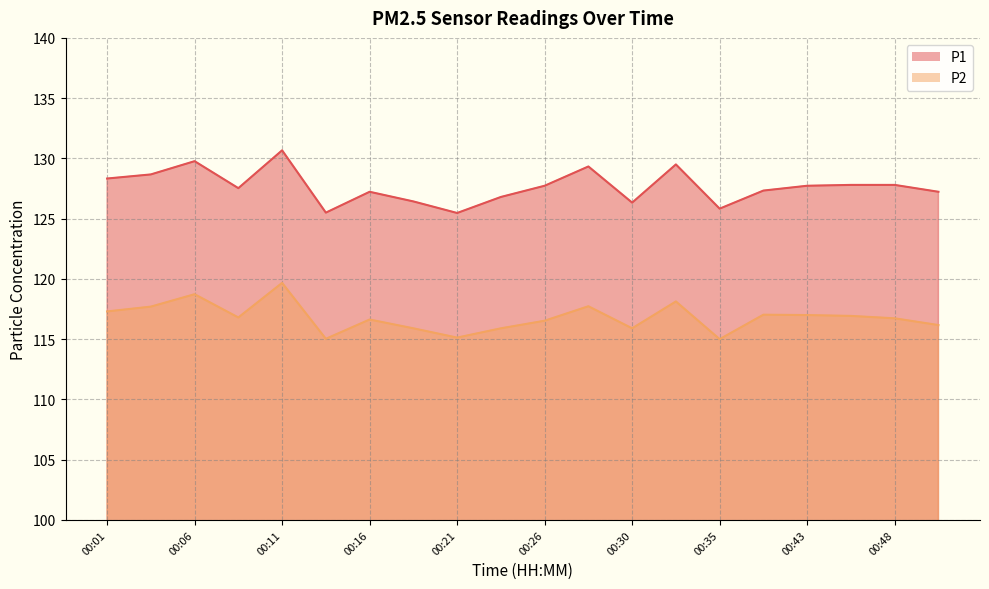

True or false: P1 and P2 cross at least once.

False